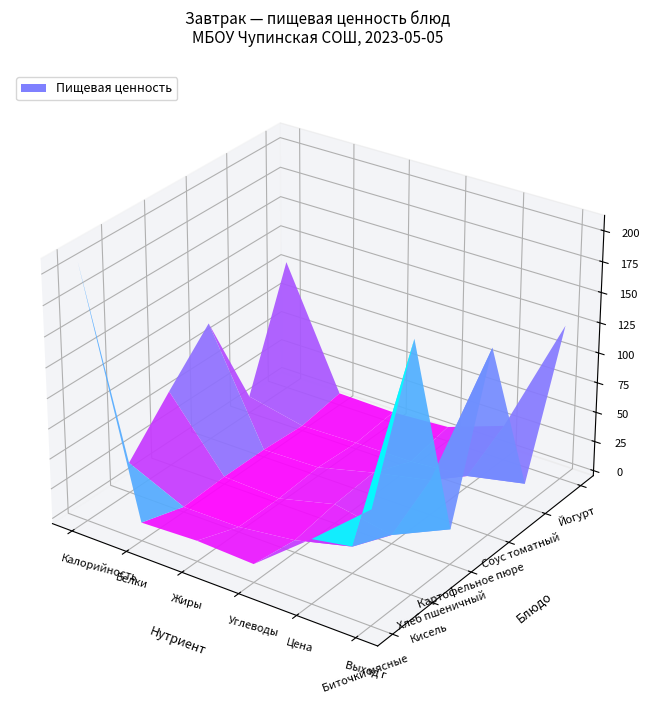

Is the value of Кисель at 1 greater than the value of Хлеб пшеничный at 4?

Yes